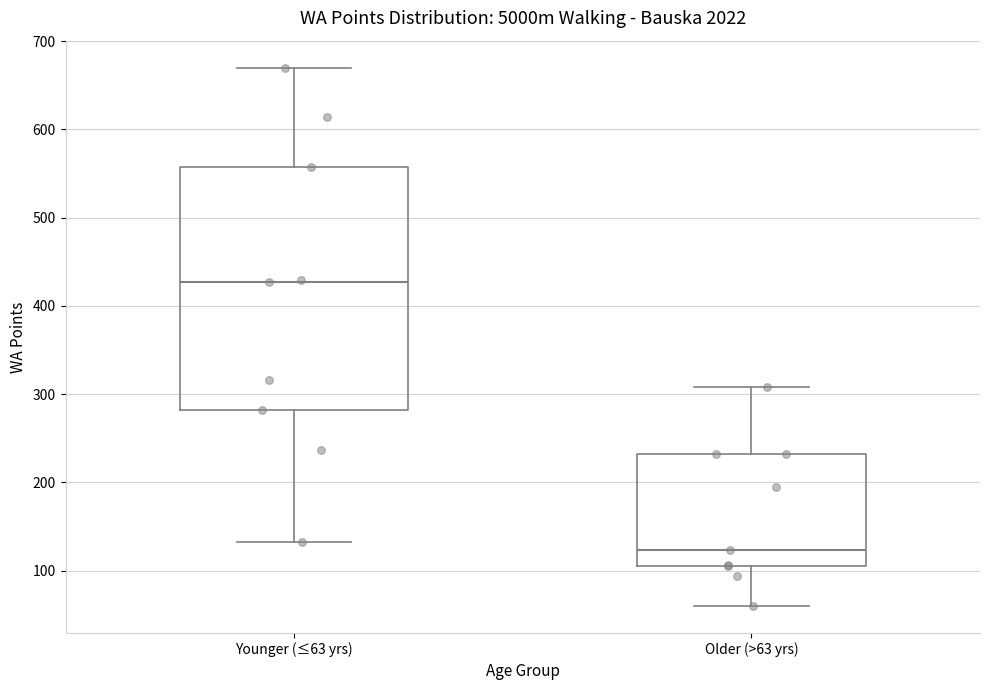

Comparing the boxes themselves (not the whiskers), which one is the tallest?

Younger (≤63 yrs)